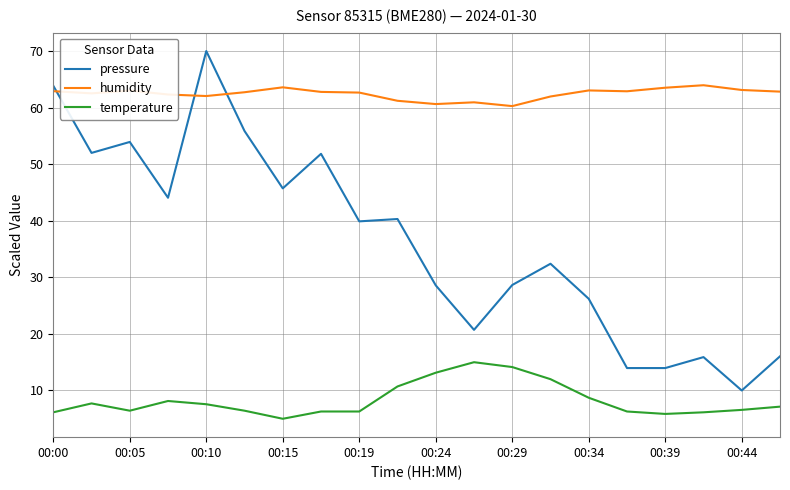

Which series has the largest total across all categories?

humidity